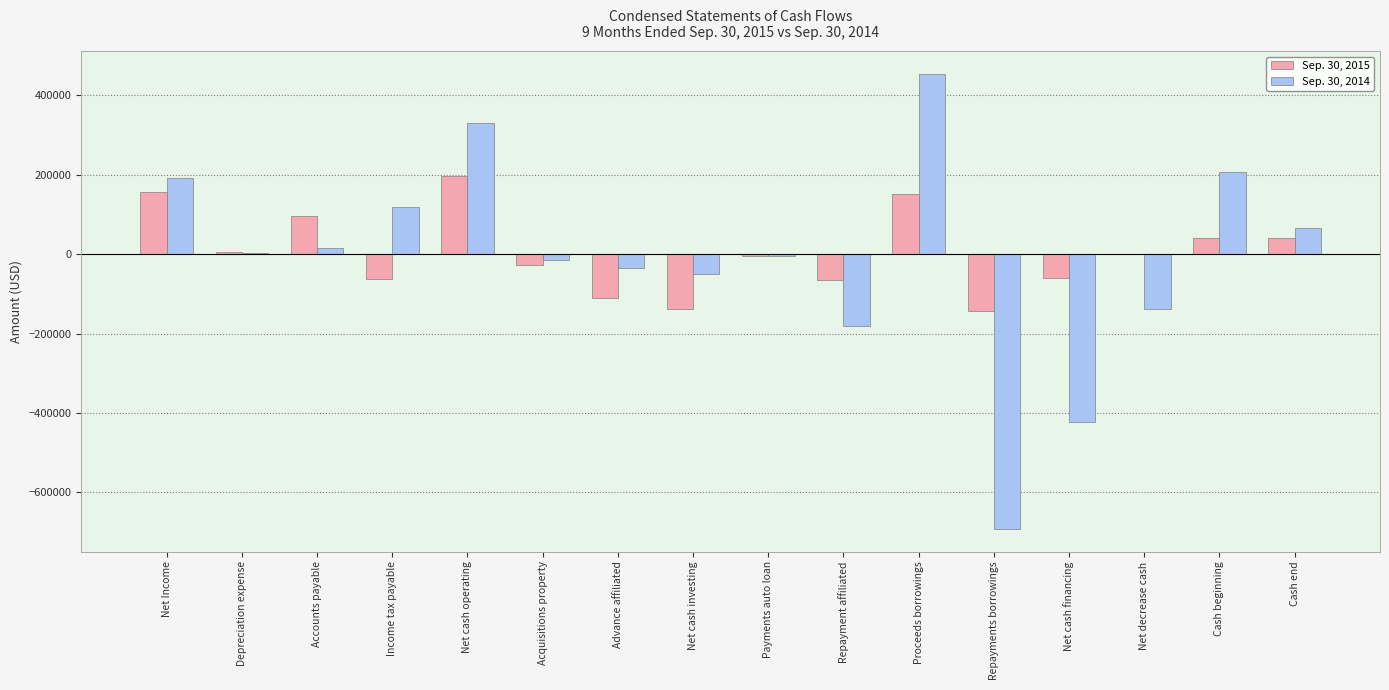

How many data points in Sep. 30, 2015 are above -65?

7